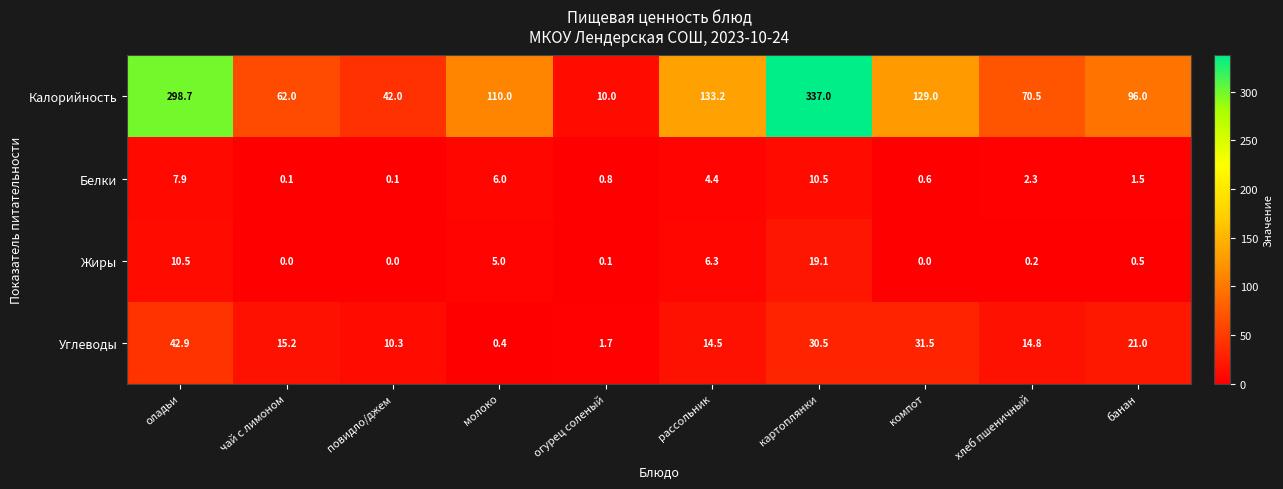

At how many categories does at least one series exceed 54?

8